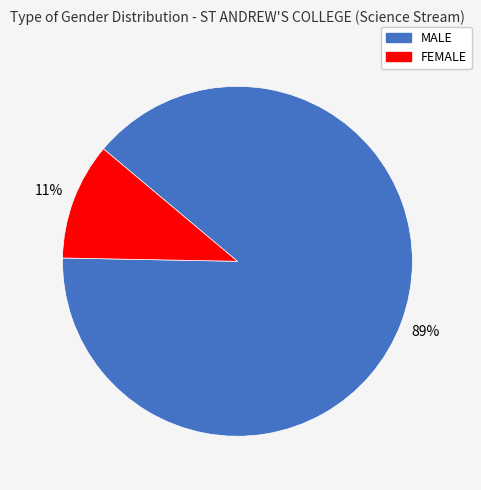

The FEMALE slice represents 11% of the pie. True or false?

True